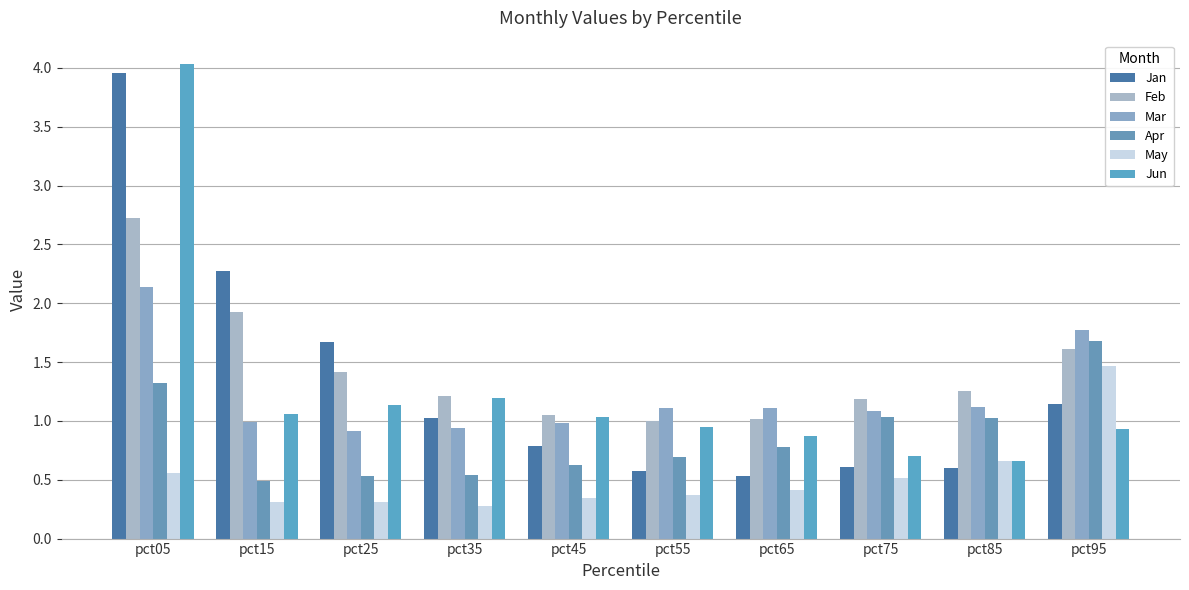

What are all the series names shown in the legend?

Jan, Feb, Mar, Apr, May, Jun